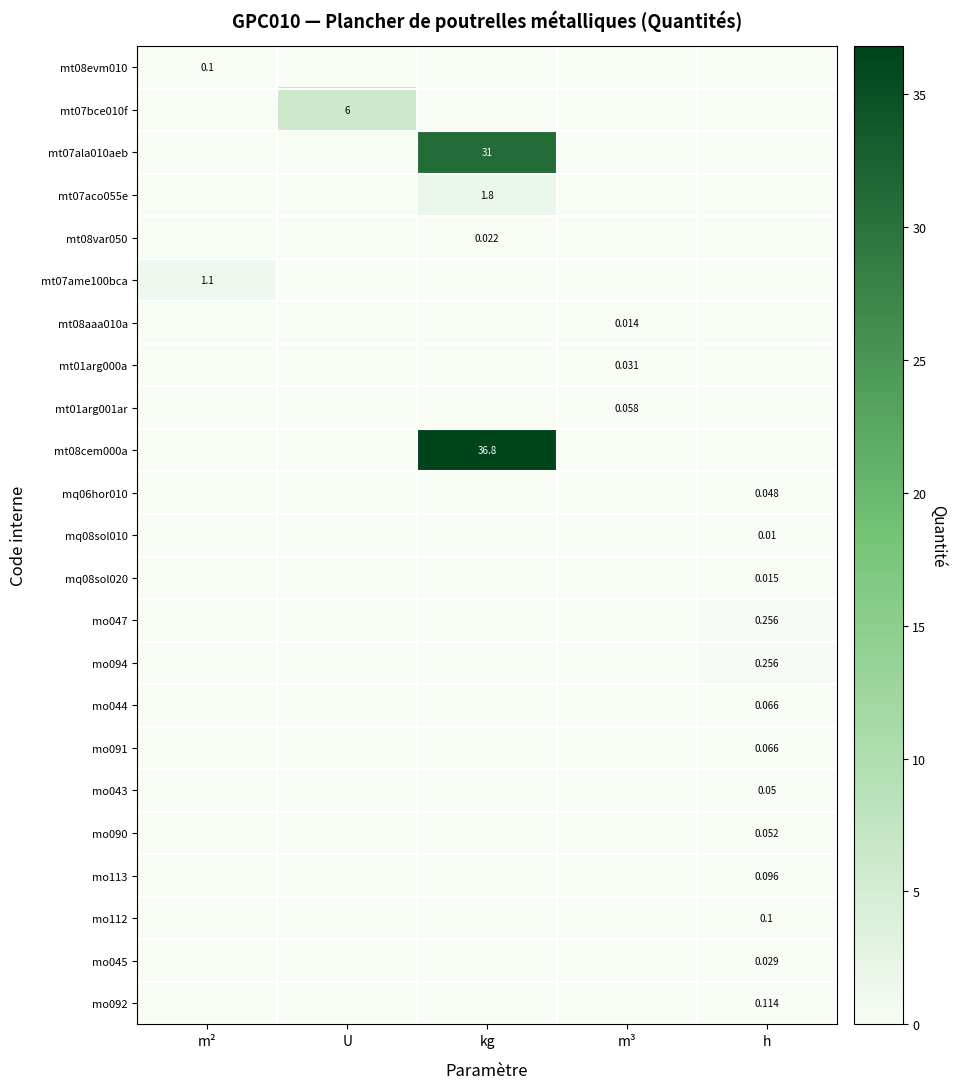

What is the total value across all series at m²?

1.2